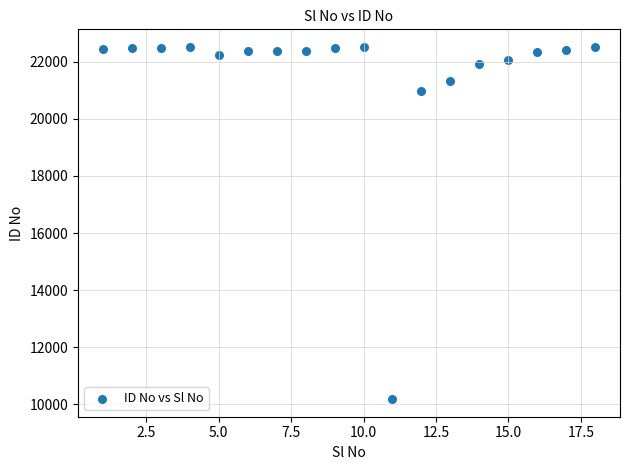

What is the range of Y values (max minus min)?

12336